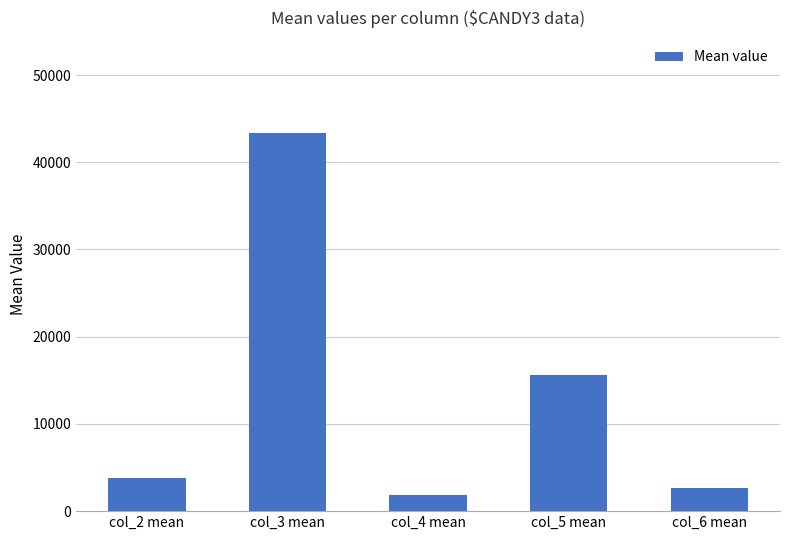

How many distinct data groups are displayed?

1